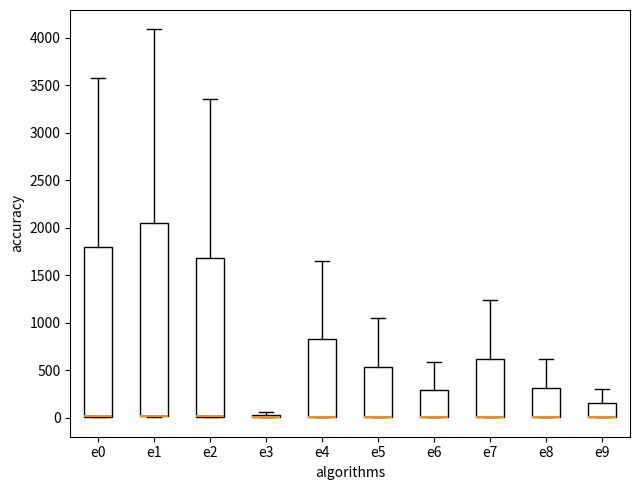

Reading left to right, transcribe this box plot: for each box, give where its median line is, the range the box spans, and where its two whiskers end, as read against the y-axis. The values are not printed on the chart, so give them approximately, as read against the axis.

e0: median 0 (drawn on the box's lower edge), box 0 to 1800, whiskers 0 to 3600
e1: median 0 (drawn on the box's lower edge), box 0 to 2050, whiskers 0 to 4100
e2: median 0 (drawn on the box's lower edge), box 0 to 1700, whiskers 0 to 3350
e3: box collapsed to a line at 0, whiskers 0 to 50
e4: median 0 (drawn on the box's lower edge), box 0 to 850, whiskers 0 to 1650
e5: median 0 (drawn on the box's lower edge), box 0 to 550, whiskers 0 to 1050
e6: median 0 (drawn on the box's lower edge), box 0 to 300, whiskers 0 to 600
e7: median 0 (drawn on the box's lower edge), box 0 to 600, whiskers 0 to 1250
e8: median 0 (drawn on the box's lower edge), box 0 to 300, whiskers 0 to 600
e9: median 0 (drawn on the box's lower edge), box 0 to 150, whiskers 0 to 300